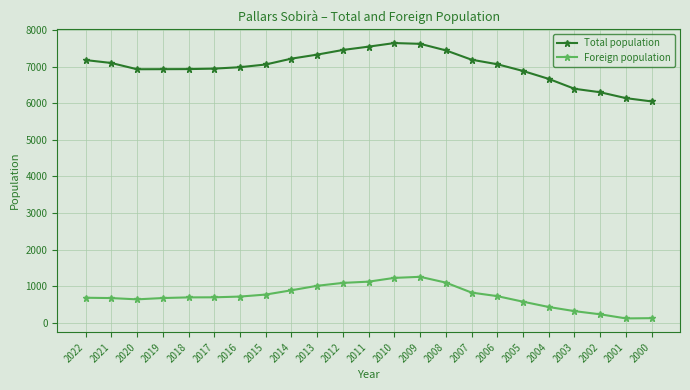

What is the sum of the Foreign population values at 2013 and 2002?

1242